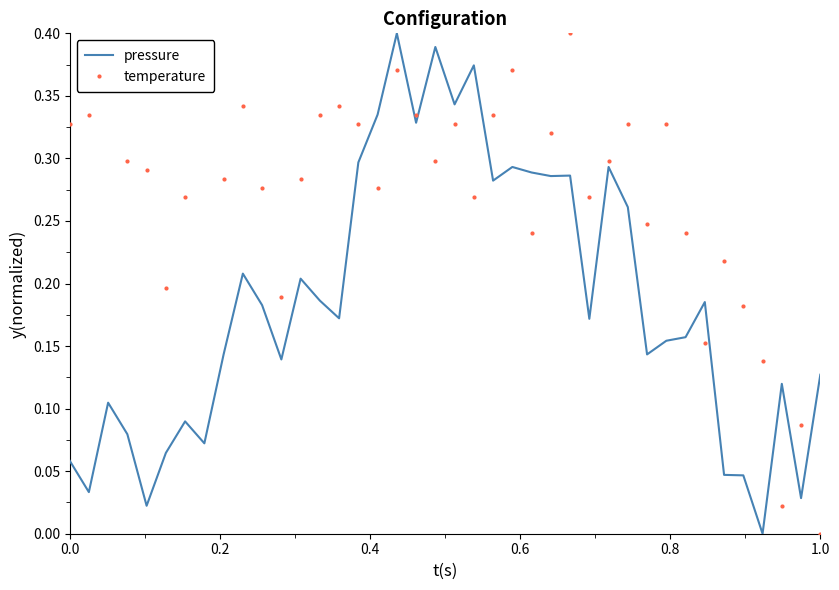

Which series has the largest total across all categories?

temperature